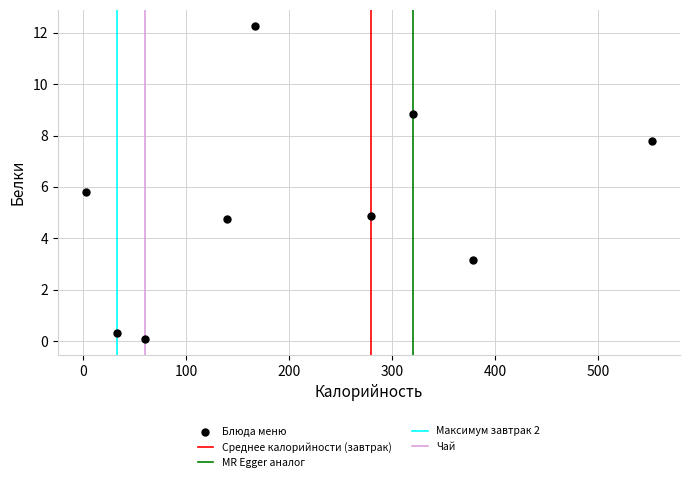

What is the range of X values (max minus min)?

549.2